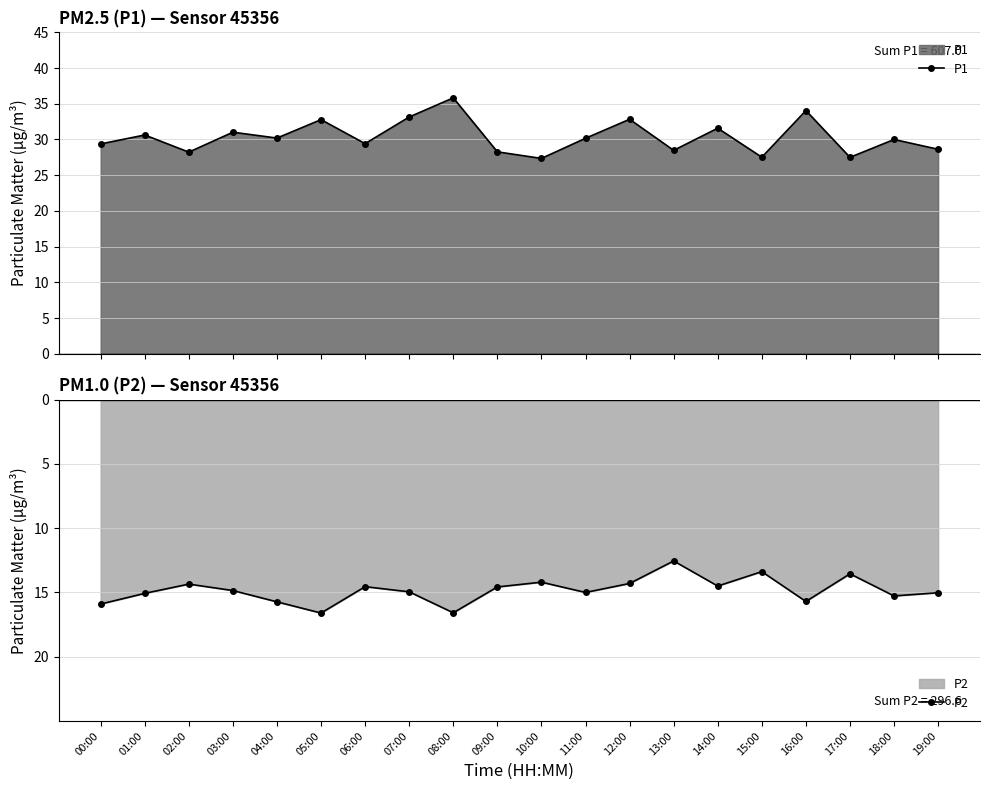

Where is the first local maximum for P2?

02:00